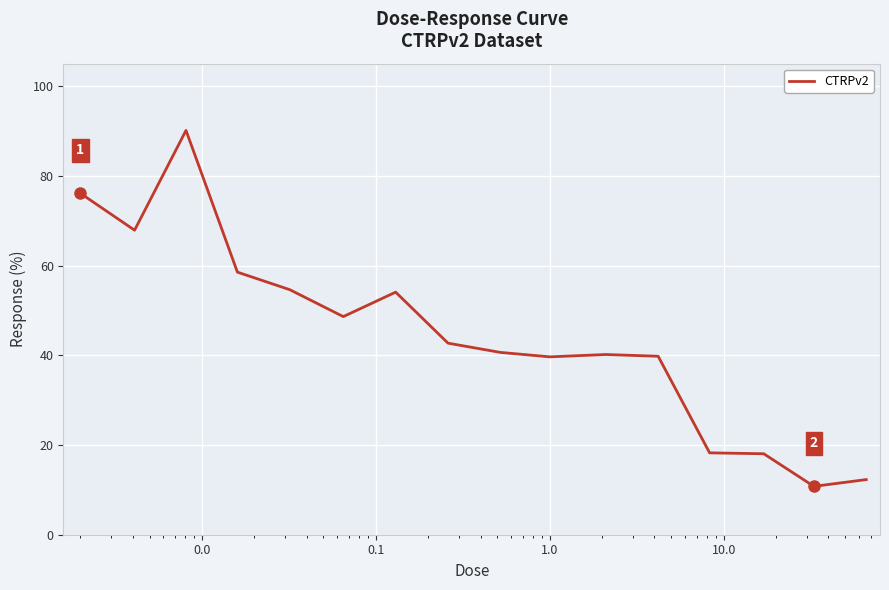

What is the difference between the maximum and minimum values?

79.3